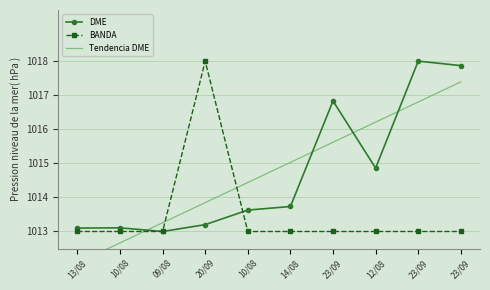

Where do Tendencia DME and DME first cross each other?

10/08 and 09/08